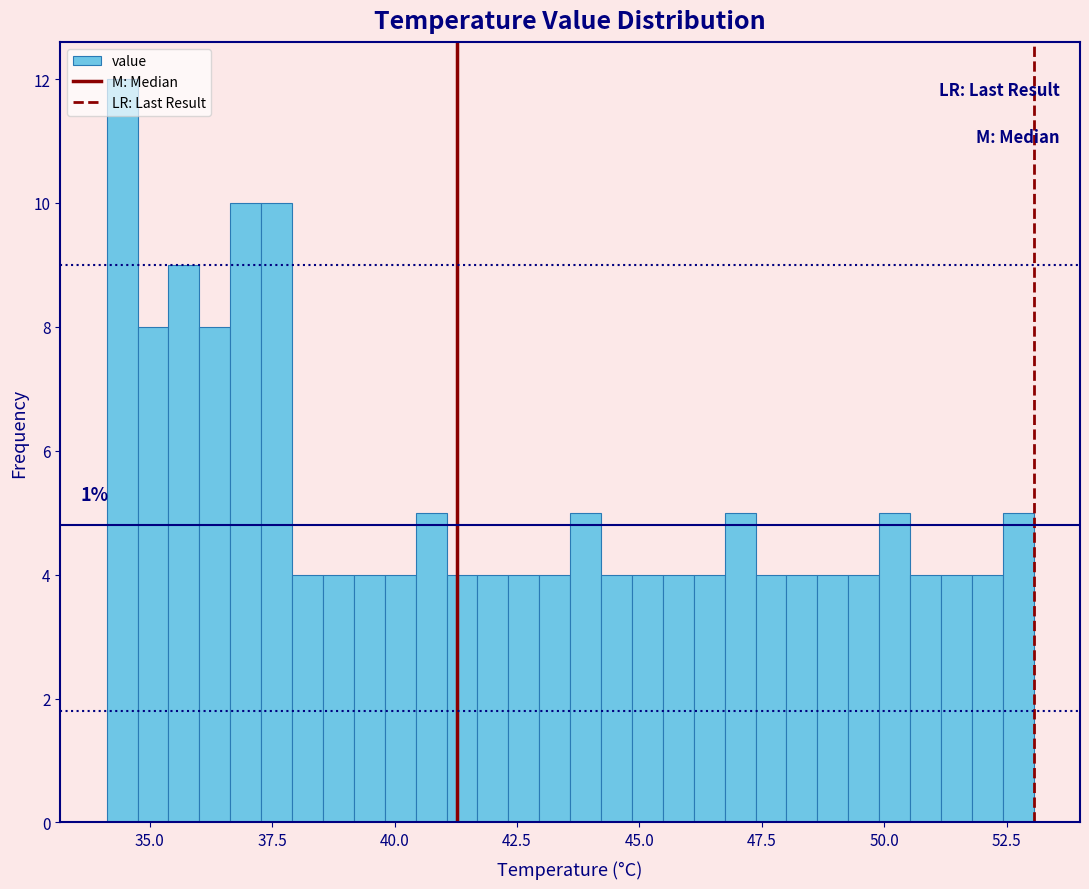

Around what value on the x-axis is the tallest bar? Give the approximate position of its centre, as read against the axis.

34.5